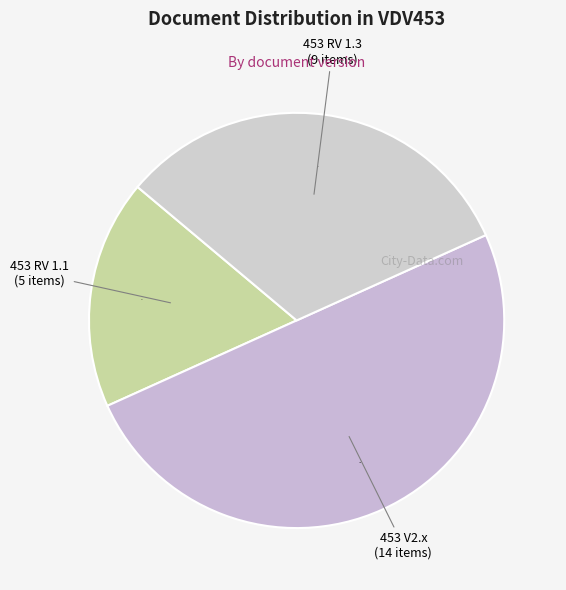

How many segments does this pie chart have?

3